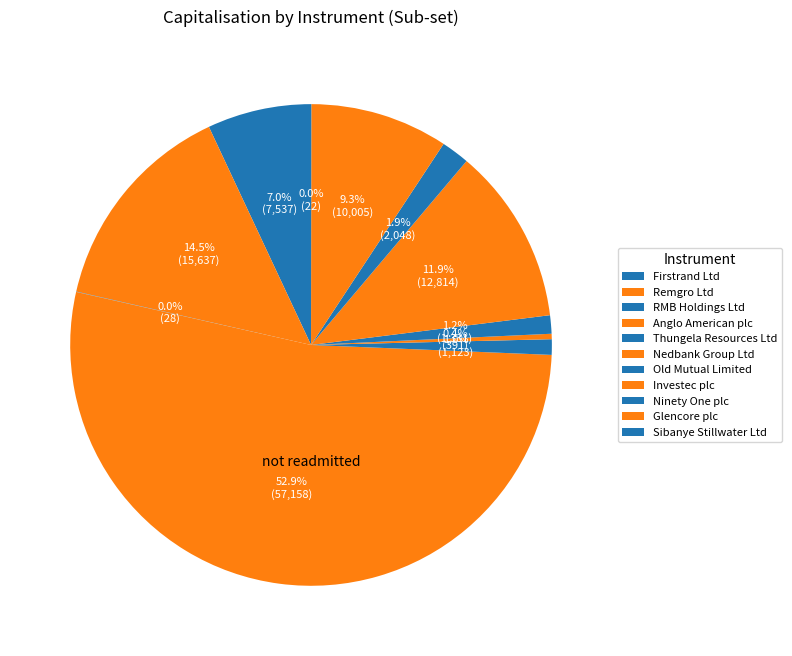

Rank the categories by value from lowest to highest.

Sibanye Stillwater Ltd, RMB Holdings Ltd, Nedbank Group Ltd, Thungela Resources Ltd, Old Mutual Limited, Ninety One plc, Firstrand Ltd, Glencore plc, Investec plc, Remgro Ltd, Anglo American plc